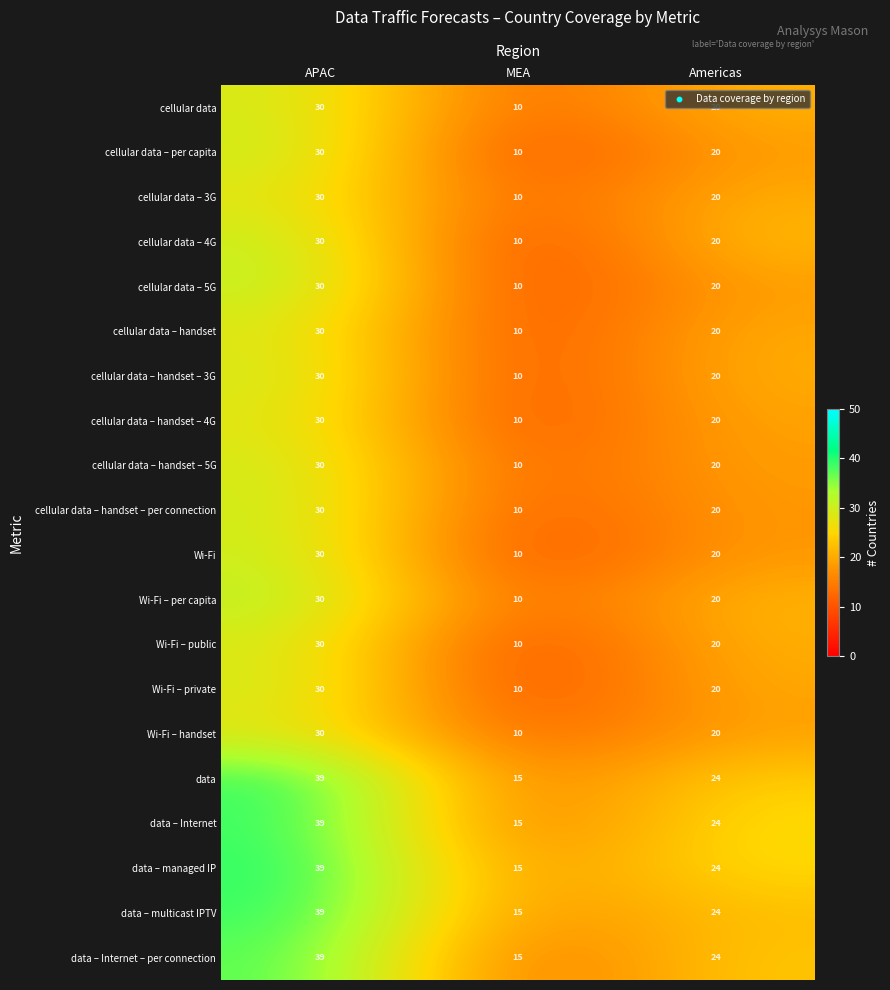

What is the maximum value shown in the chart?

39